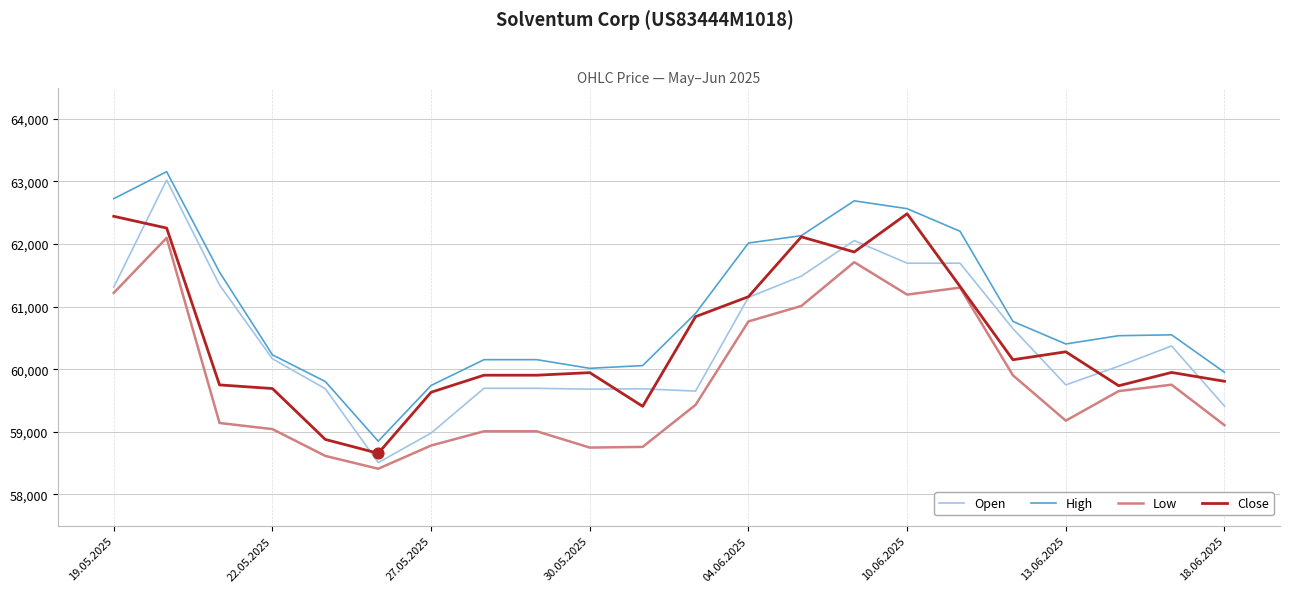

What is the minimum value for Close?

58658